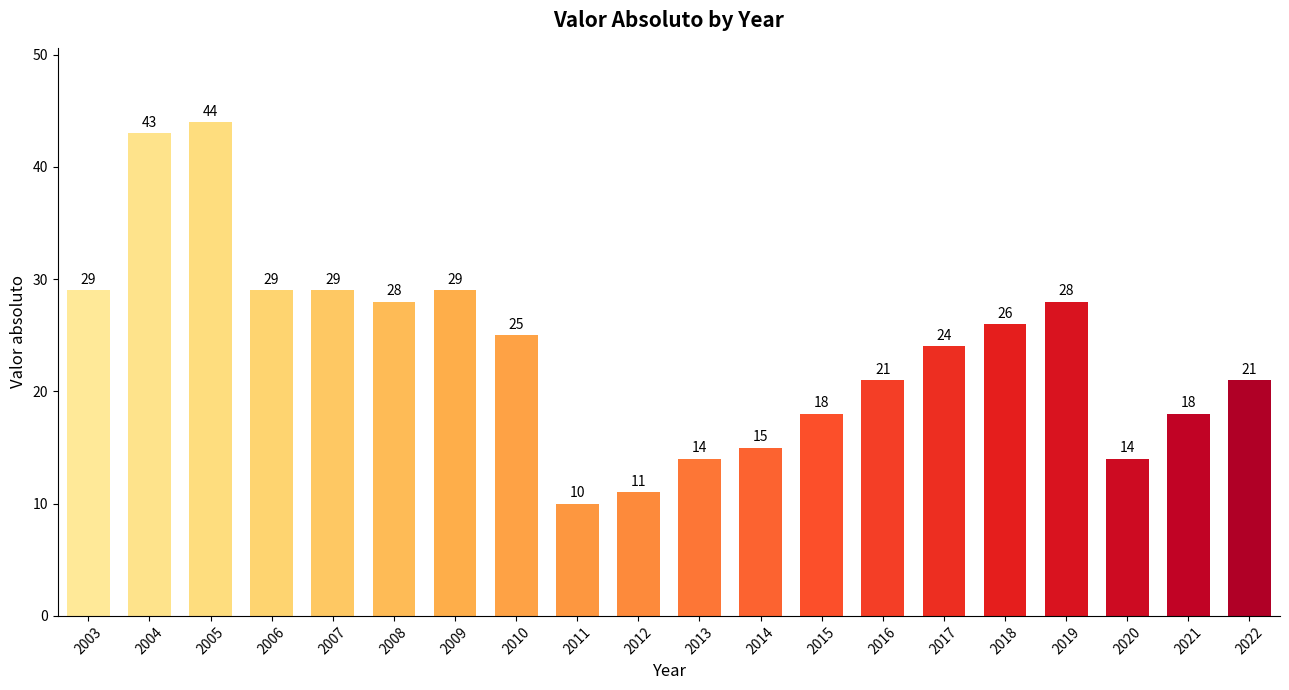

True or false: the data shows 29 at 2009.

True